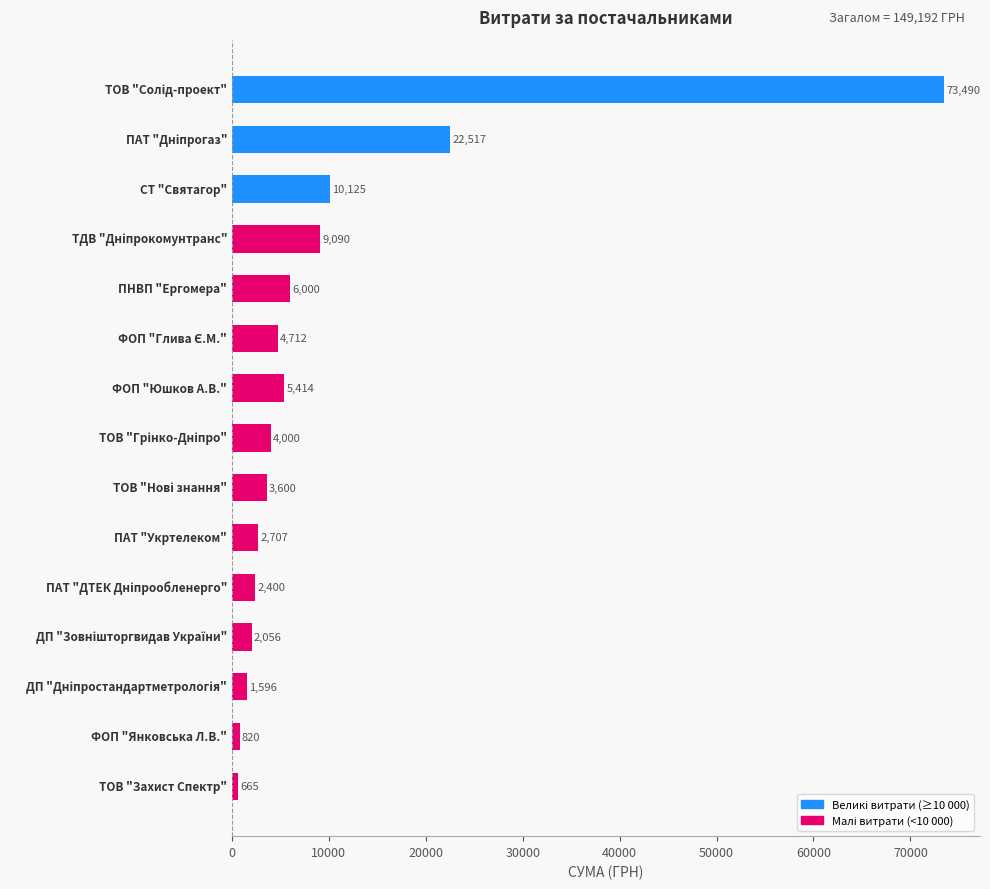

What is the greatest value displayed?

73490.0